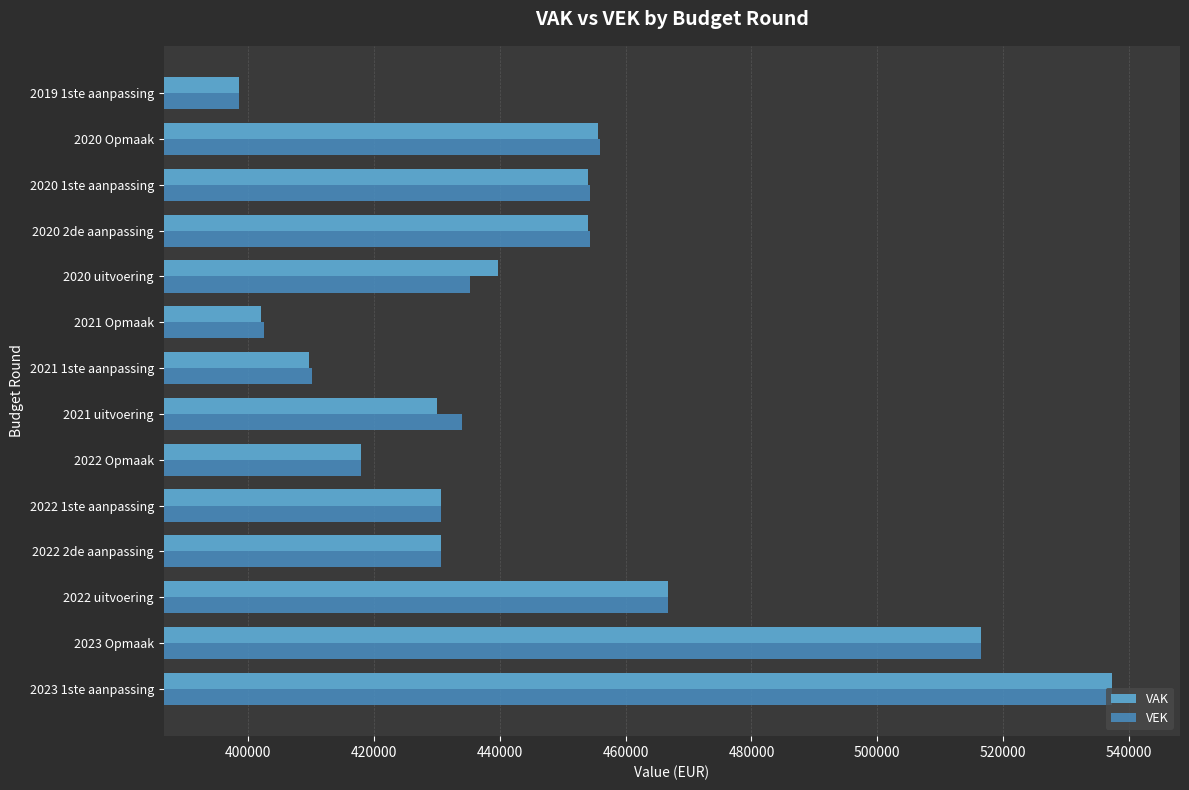

What is the smallest value displayed?

398536